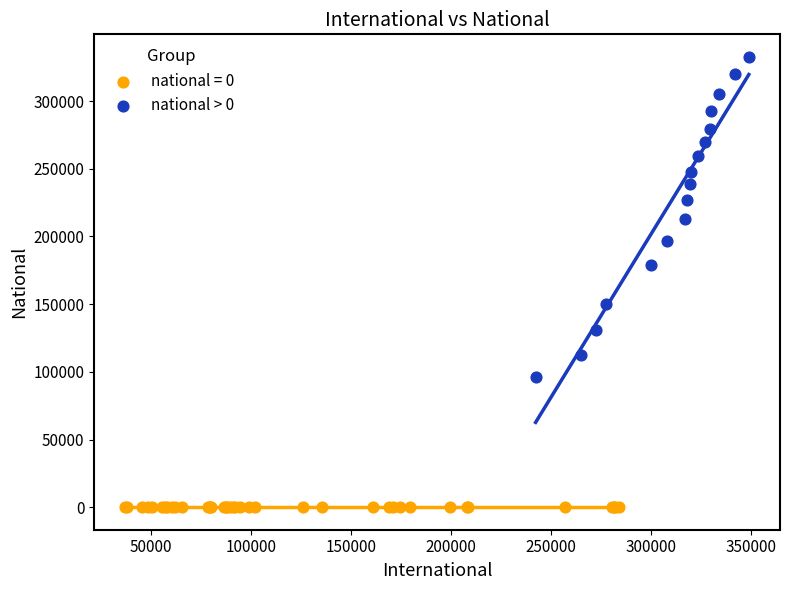

Which series contains the highest Y value?

national > 0